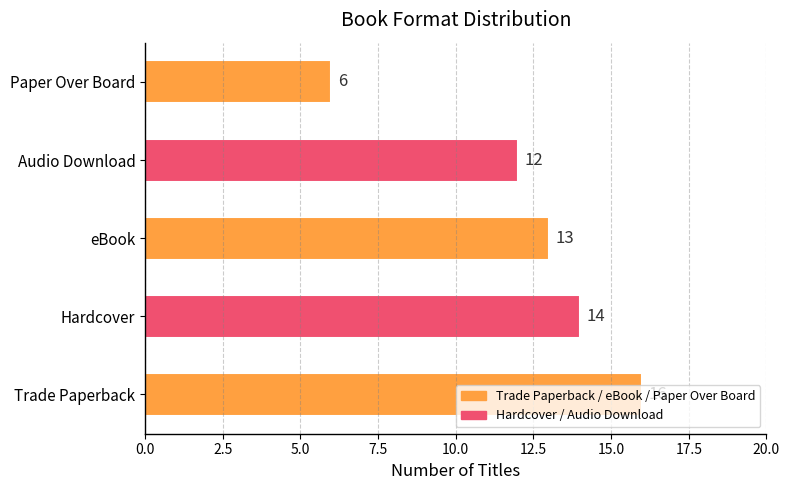

At which category does the chart reach its minimum across all series?

Paper Over Board